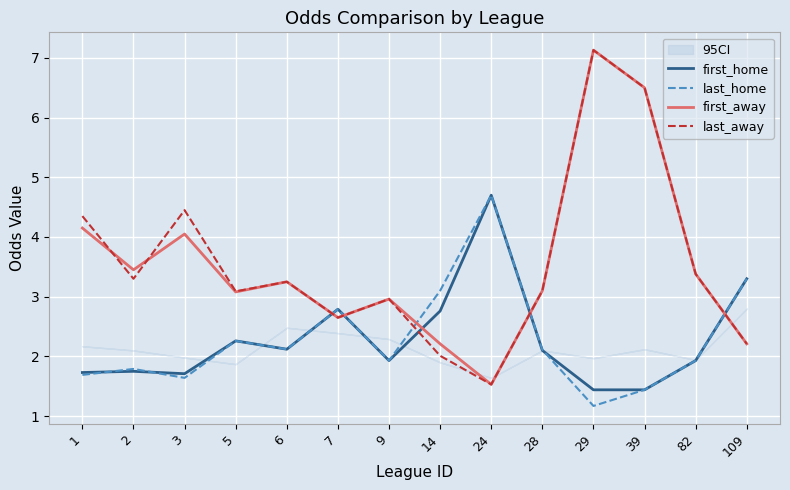

What is the total value across all series at 5?

10.7